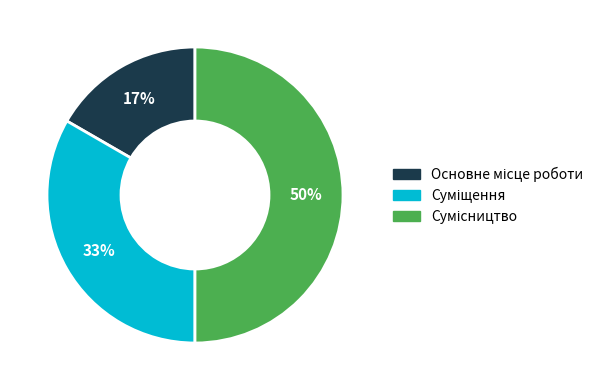

To the nearest percent, what is the average slice percentage?

33%